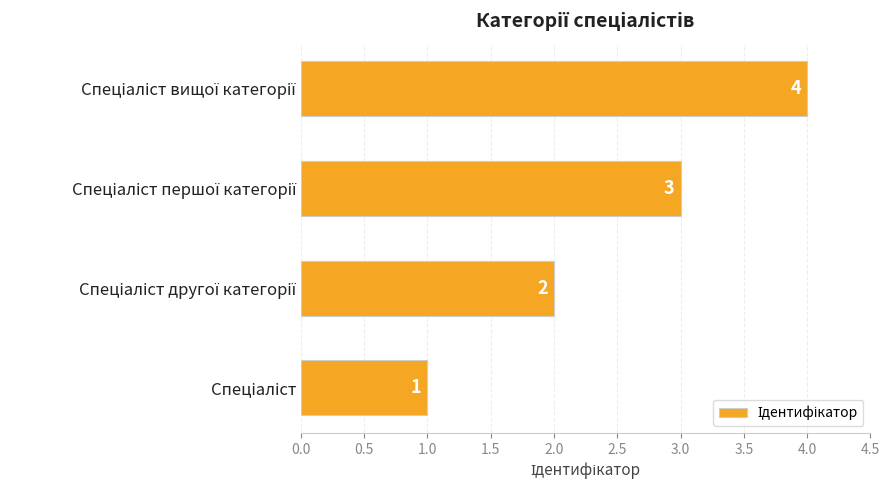

How many values are between 2 and 4?

3